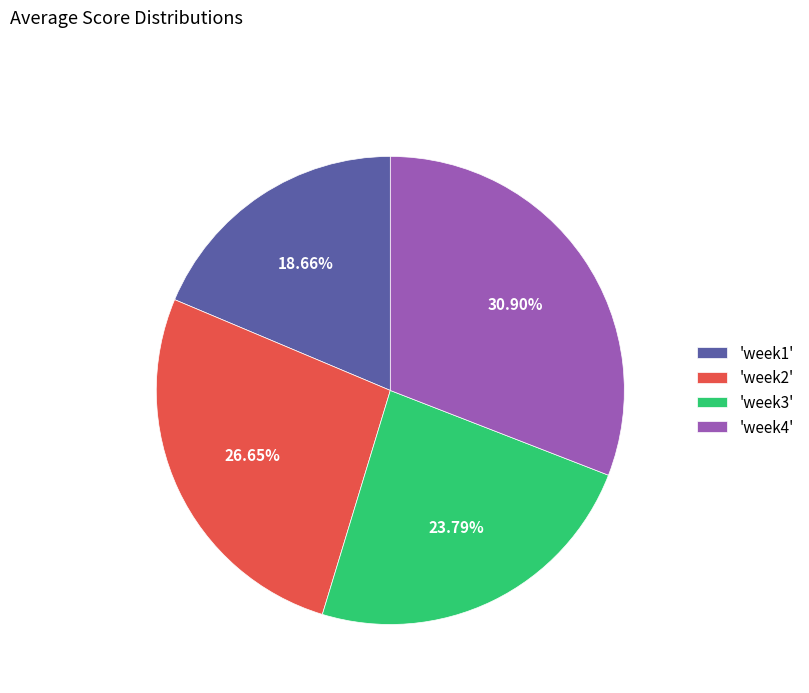

Approximately how many times larger is the value at 'week3' compared to 'week2'?

0.9